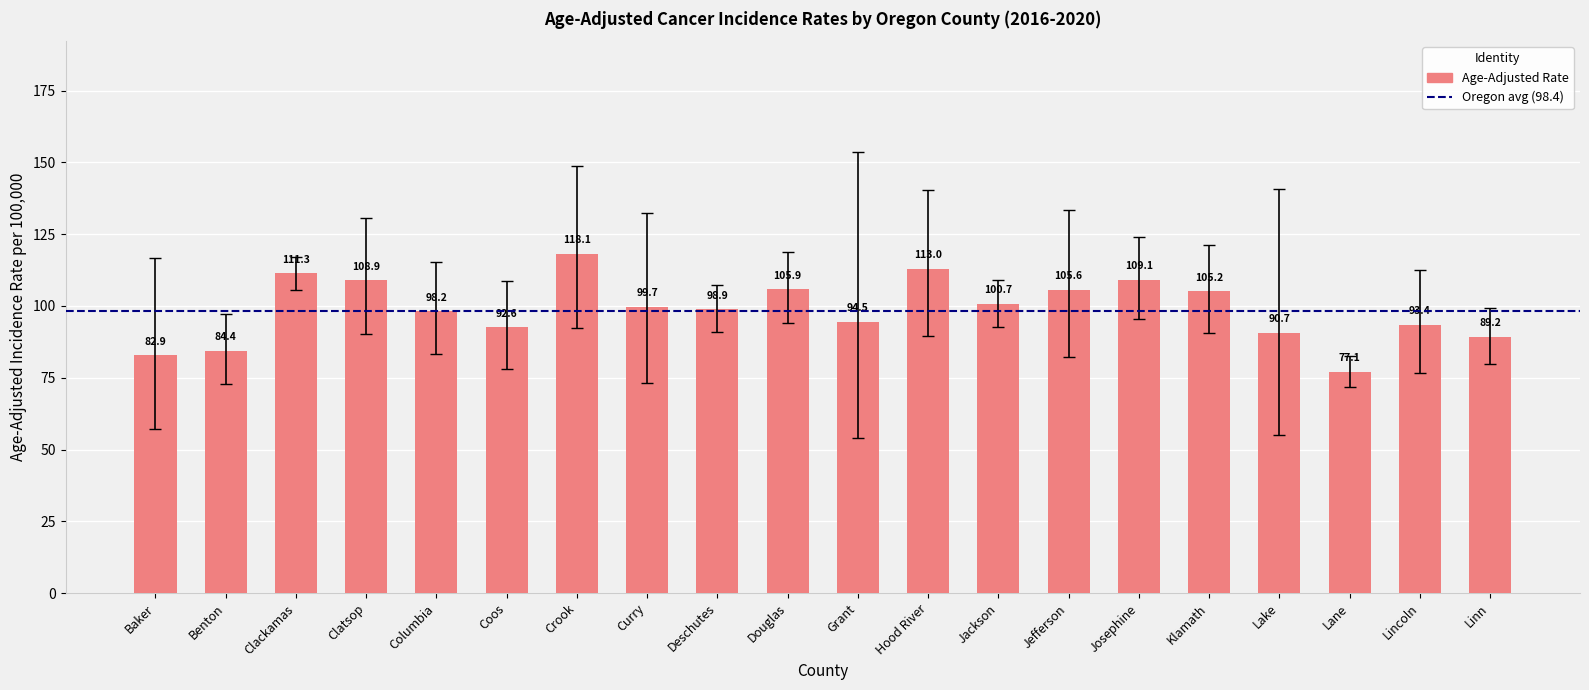

What is the maximum value shown in the chart?

118.1